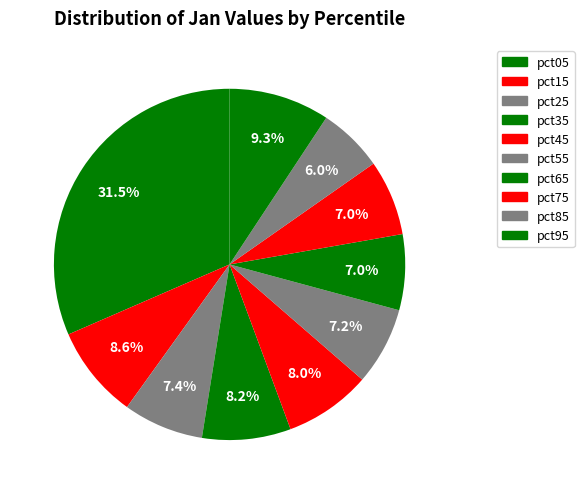

Which has a higher value, pct55 or pct25?

pct25